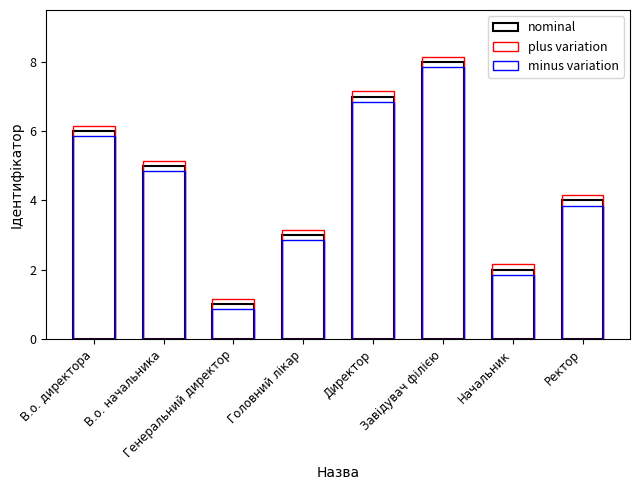

How many bars are there in each group?

3